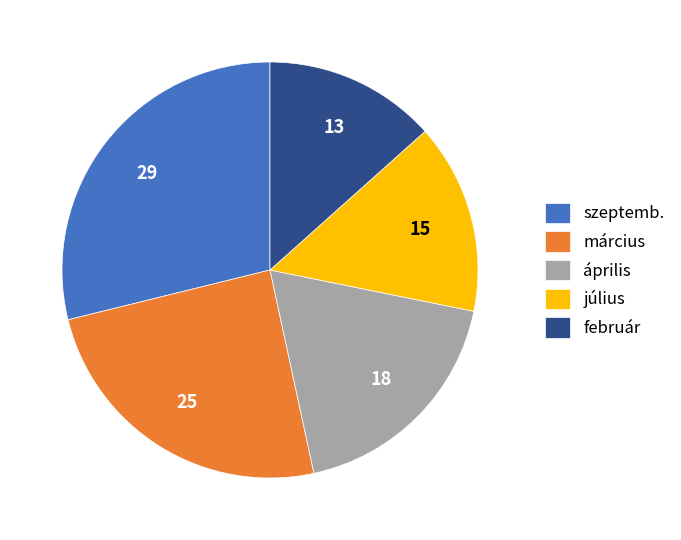

What is the smallest slice in the pie chart?

február